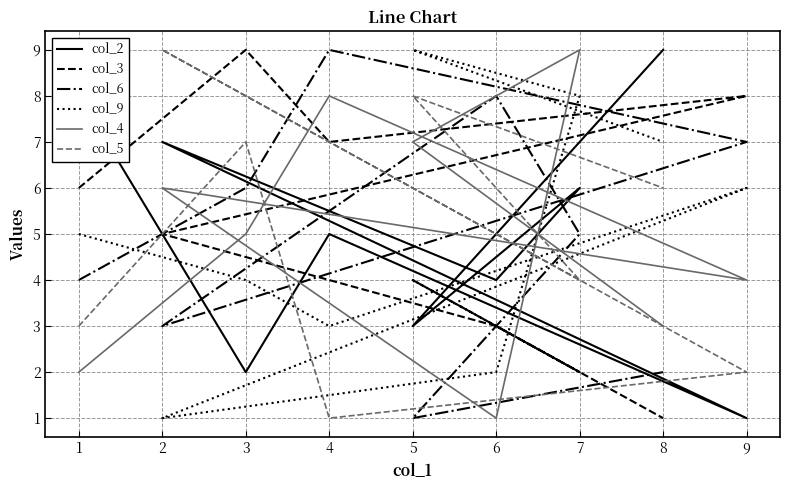

How many times do col_9 and col_6 cross each other?

2